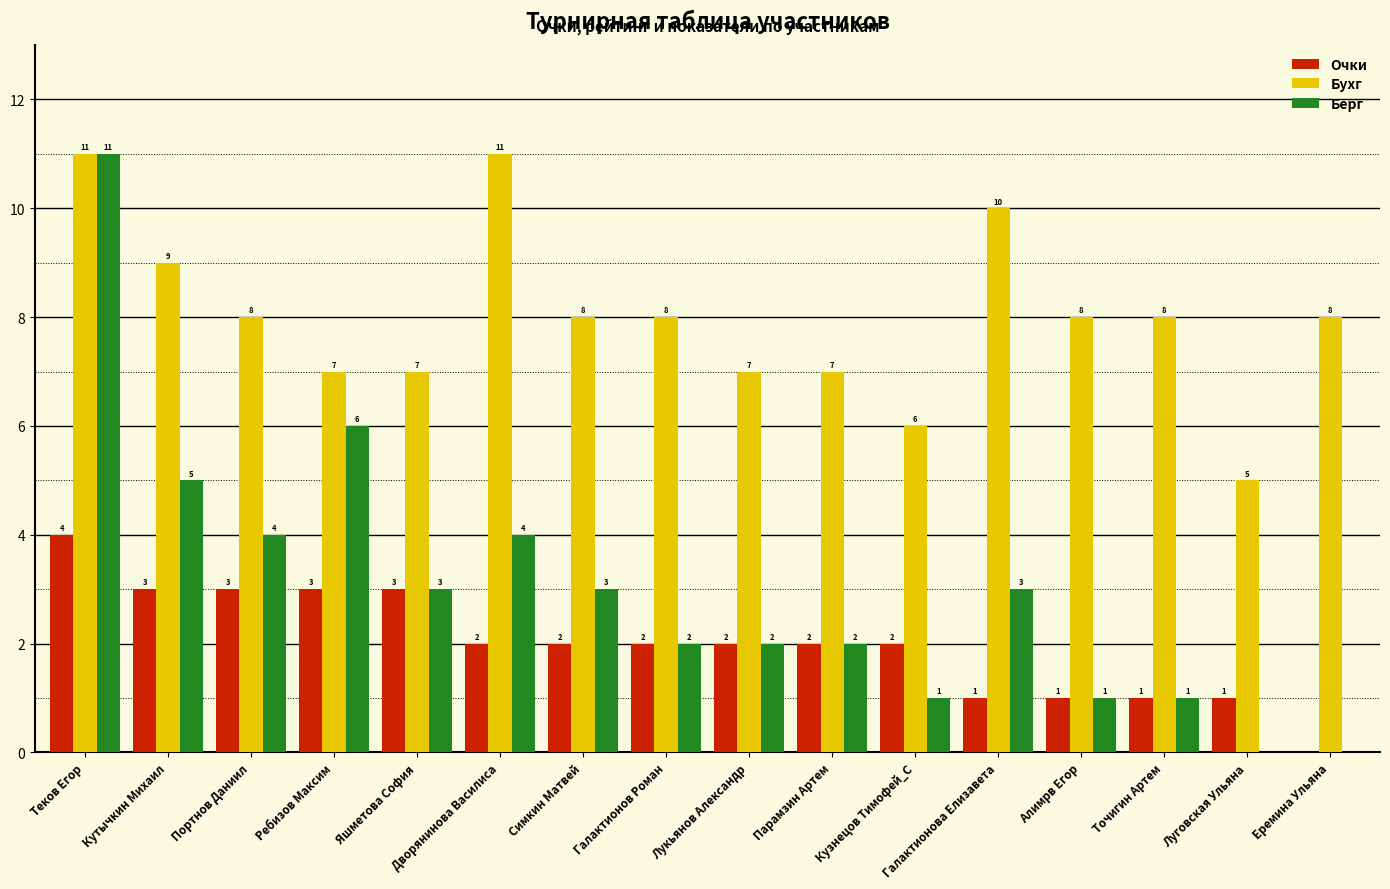

Are the bars grouped side by side (vs. stacked)?

Yes